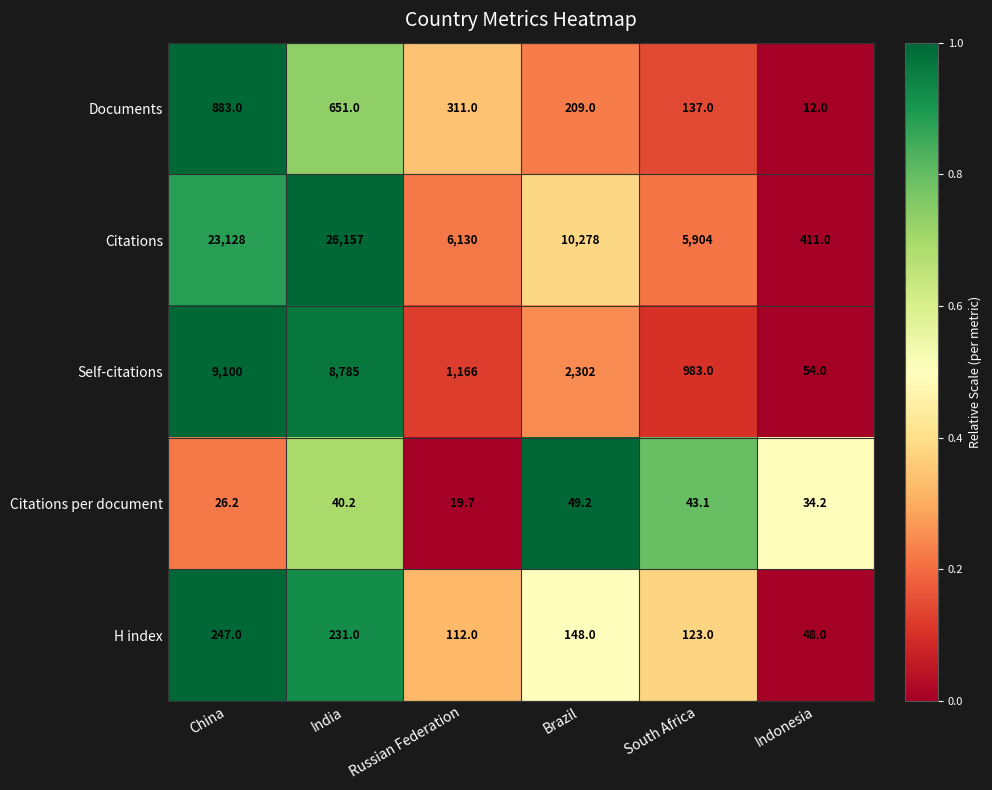

Reading left to right, transcribe all the data shown in this chart.

Documents: China=883.0	India=651.0	Russian Federation=311.0	Brazil=209.0	South Africa=137.0	Indonesia=12.0
Citations: China=23128.0	India=26157.0	Russian Federation=6130.0	Brazil=10278.0	South Africa=5904.0	Indonesia=411.0
Self-citations: China=9100.0	India=8785.0	Russian Federation=1166.0	Brazil=2302.0	South Africa=983.0	Indonesia=54.0
Citations per document: China=26.2	India=40.2	Russian Federation=19.7	Brazil=49.2	South Africa=43.1	Indonesia=34.2
H index: China=247.0	India=231.0	Russian Federation=112.0	Brazil=148.0	South Africa=123.0	Indonesia=48.0